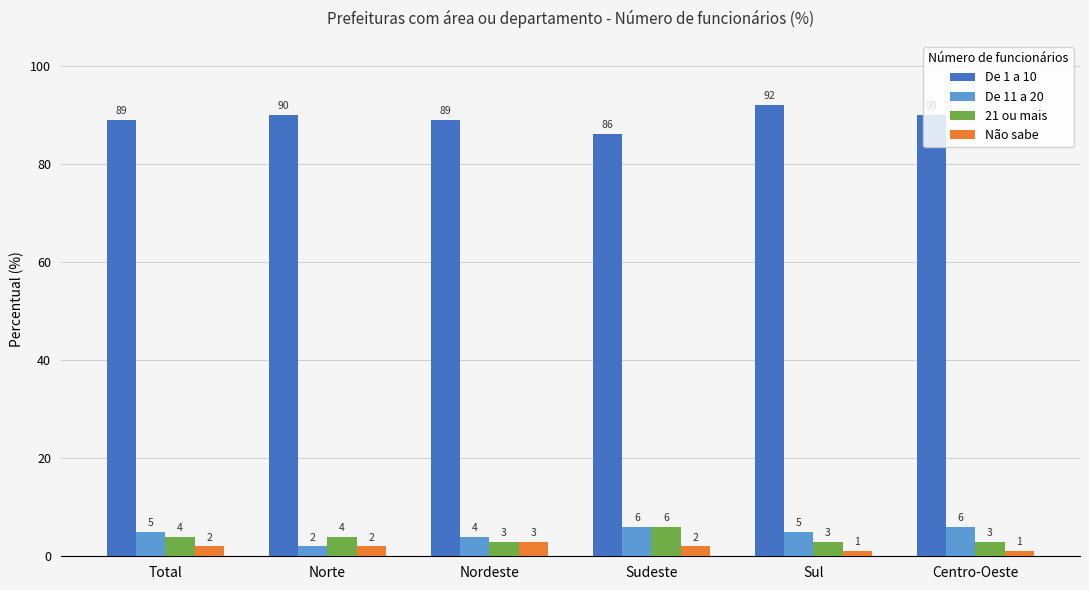

Is the value of Não sabe at Sul greater than the value of De 1 a 10 at Centro-Oeste?

No